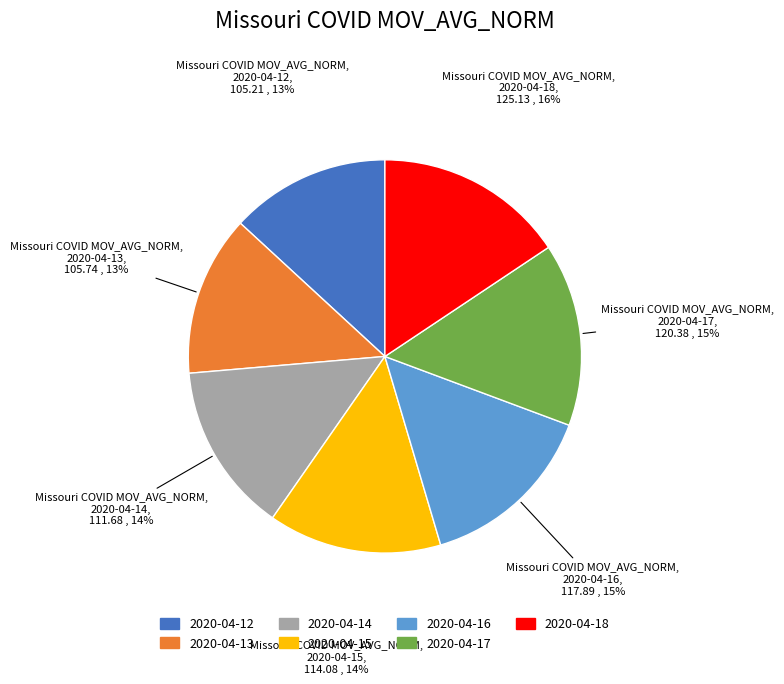

Is there a majority slice in this chart?

No